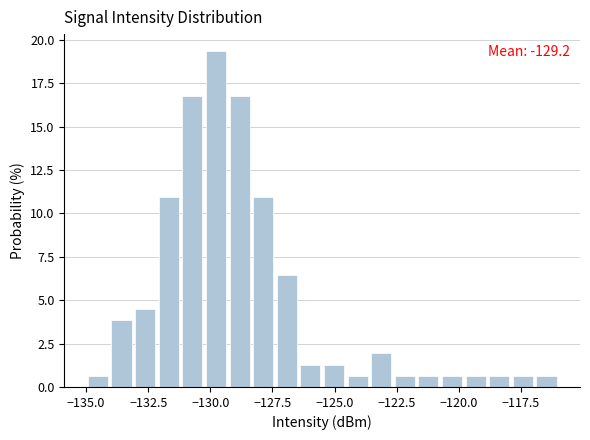

Read against the x-axis, roughly where is the centre of the tallest bar?

-130.0